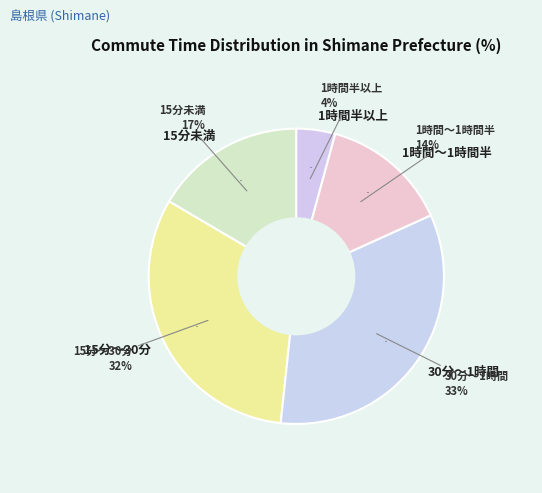

What portion of the pie excludes 30分～1時間?

66.5%